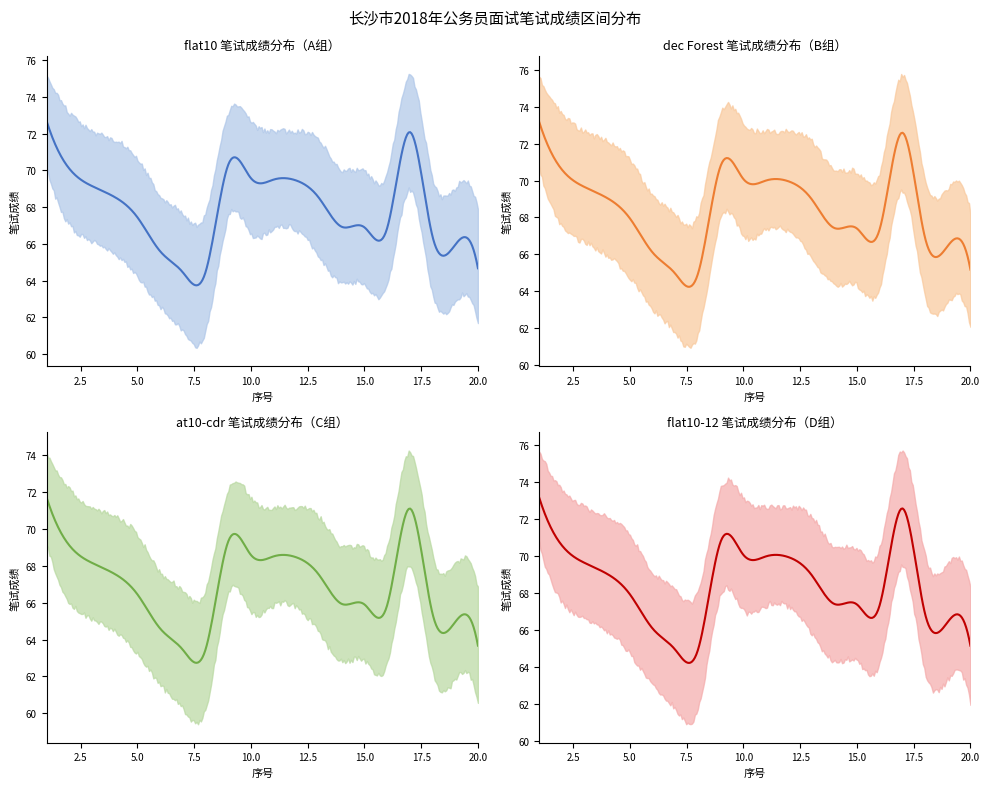

At which category does the chart reach its minimum across all series?

7